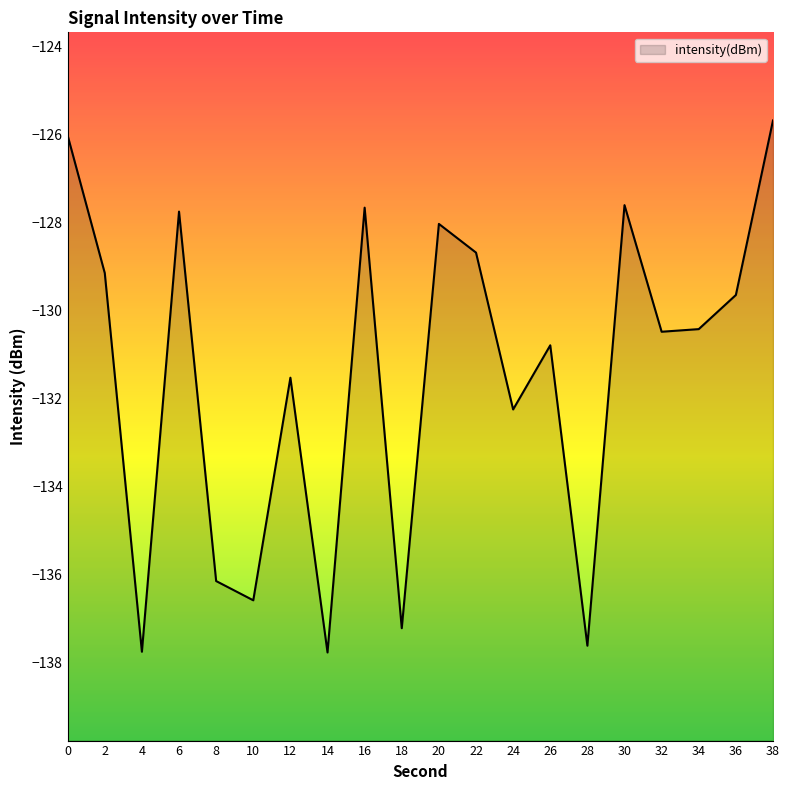

List the labels in order of value, smallest first.

14, 4, 28, 18, 10, 8, 24, 12, 26, 32, 34, 36, 2, 22, 20, 6, 16, 30, 0, 38